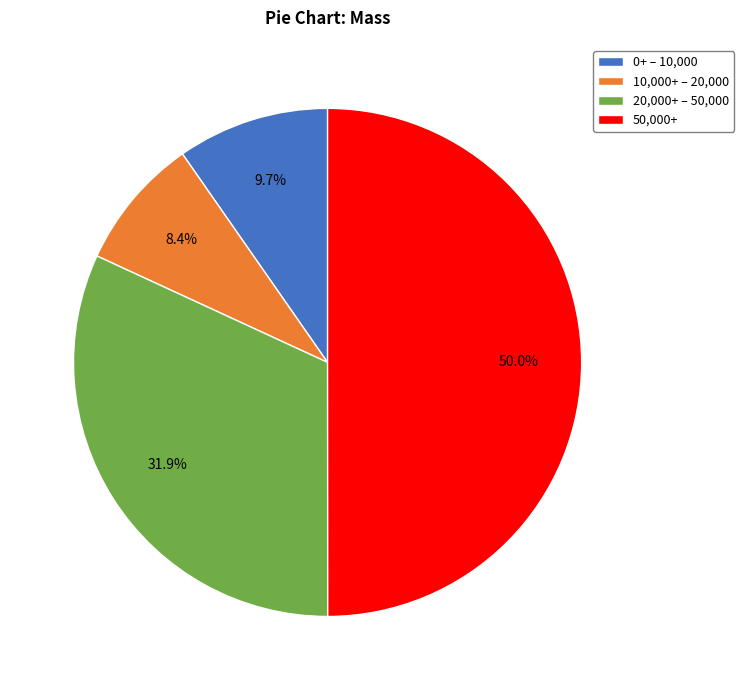

Combined, do 50,000+ and 0+ – 10,000 account for over 50%?

Yes